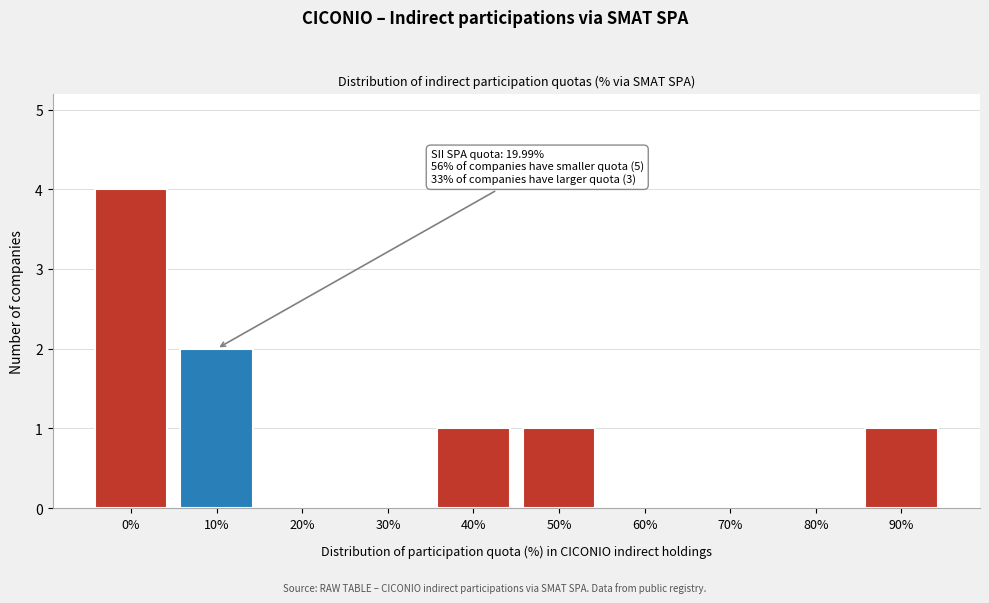

Reading left to right, list all the values displayed in this chart.

0%=4	10%=2	20%=0	30%=0	40%=1	50%=1	60%=0	70%=0	80%=0	90%=1